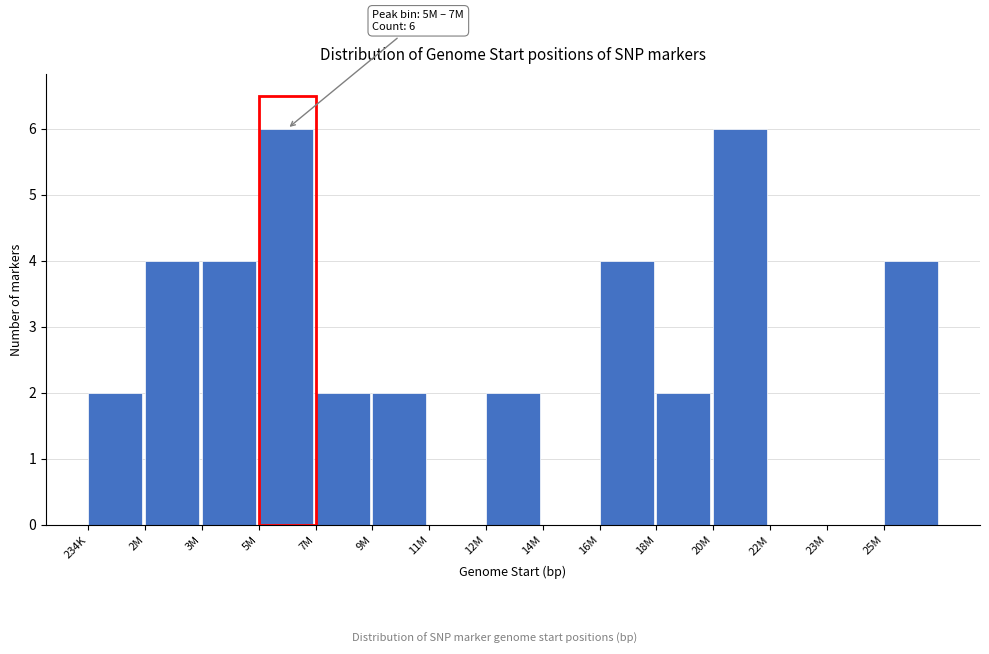

Reading left to right, transcribe all the data shown in this chart.

234K=2	2M=4	3M=4	5M=6	7M=2	9M=2	11M=0	12M=2	14M=0	16M=4	18M=2	20M=6	22M=0	23M=0	25M=4